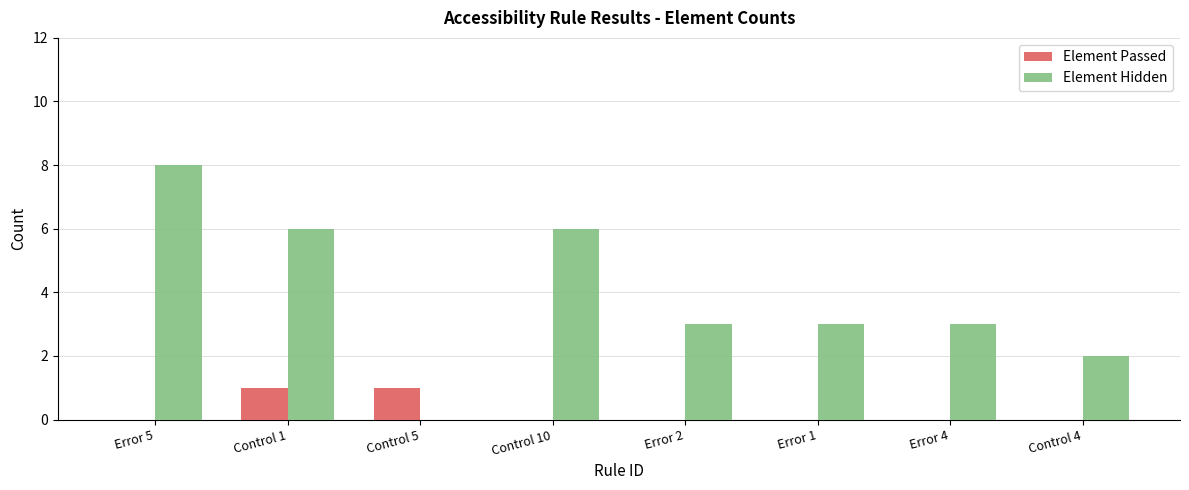

What are all the series names shown in the legend?

Element Passed, Element Hidden